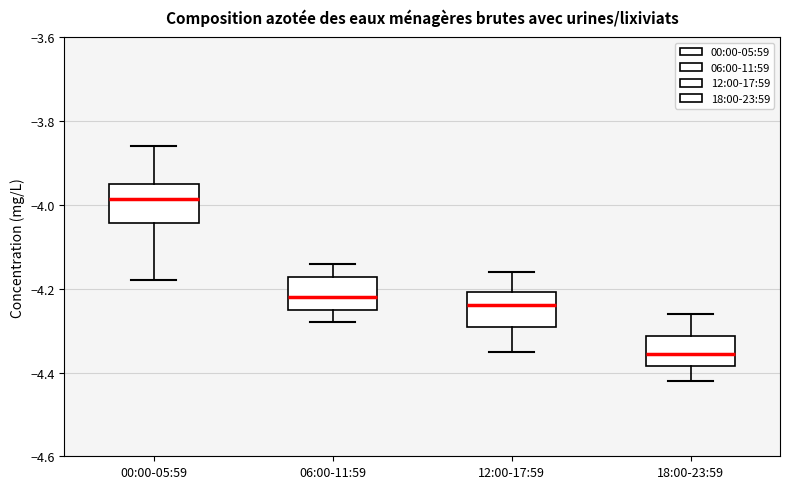

Reading left to right, transcribe this box plot: for each box, give where its median line is, the range the box spans, and where its two whiskers end, as read against the y-axis. The values are not printed on the chart, so give them approximately, as read against the axis.

00:00-05:59: median -3.98, box -4.04 to -3.94, whiskers -4.18 to -3.86
06:00-11:59: median -4.22, box -4.24 to -4.18, whiskers -4.28 to -4.14
12:00-17:59: median -4.24, box -4.30 to -4.20, whiskers -4.34 to -4.16
18:00-23:59: median -4.36, box -4.38 to -4.32, whiskers -4.42 to -4.26